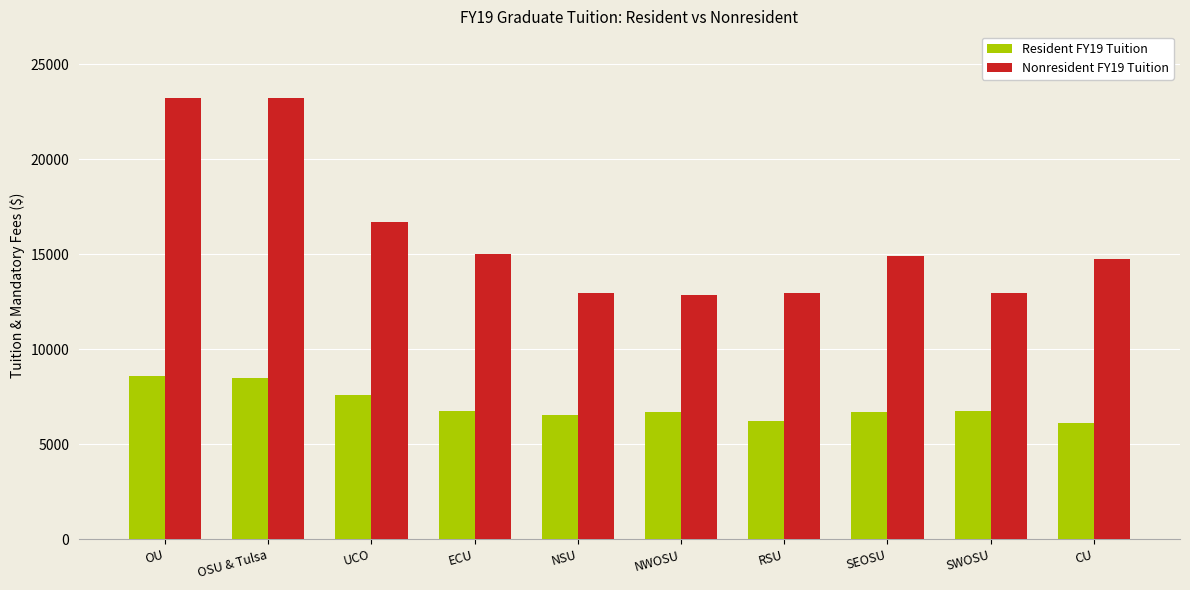

Which series has the widest spread of values?

Nonresident FY19 Tuition